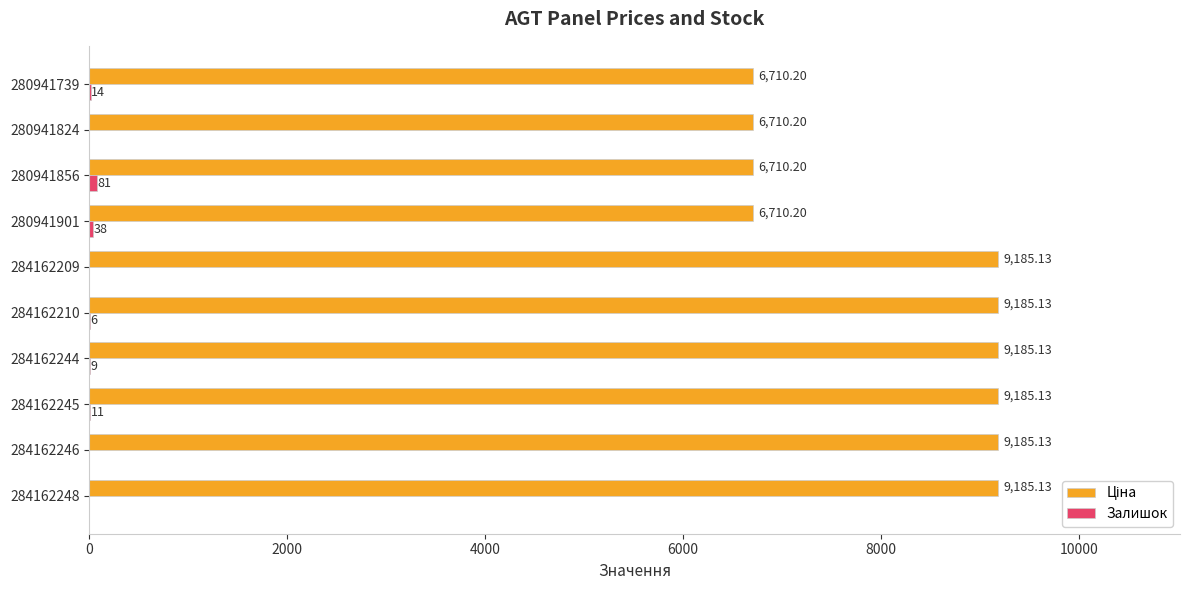

At which category is the sum across all series the highest?

284162245